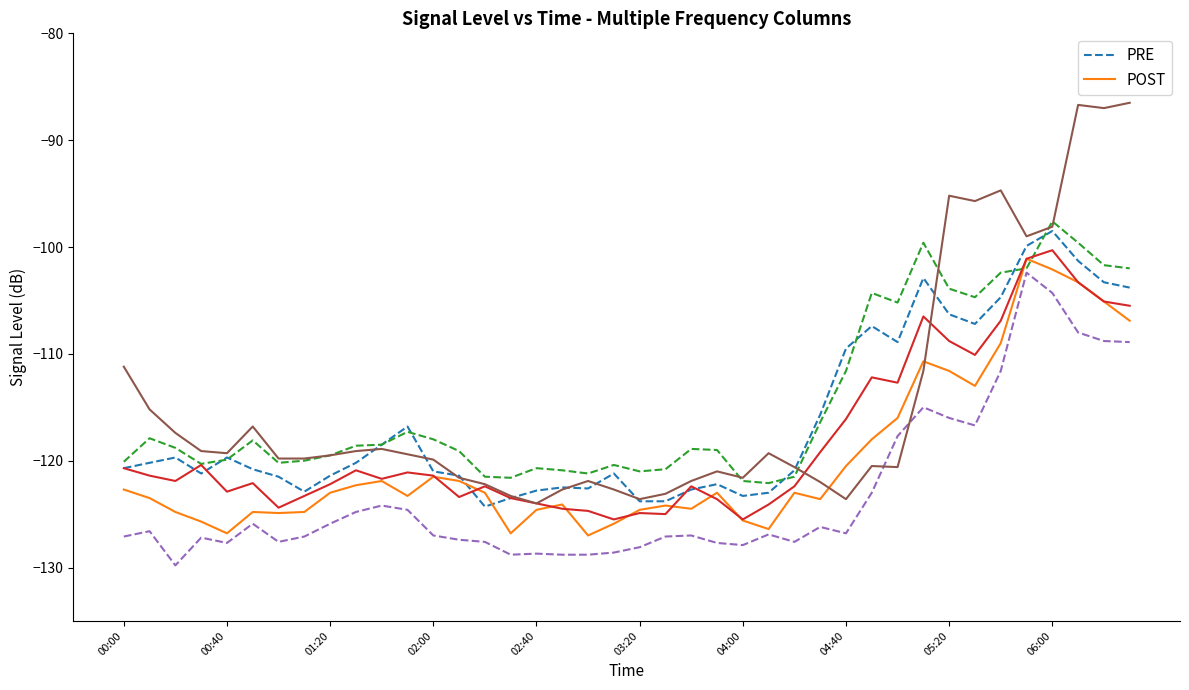

Is the value of POST at 35 greater than the value of PRE at 00:00?

Yes